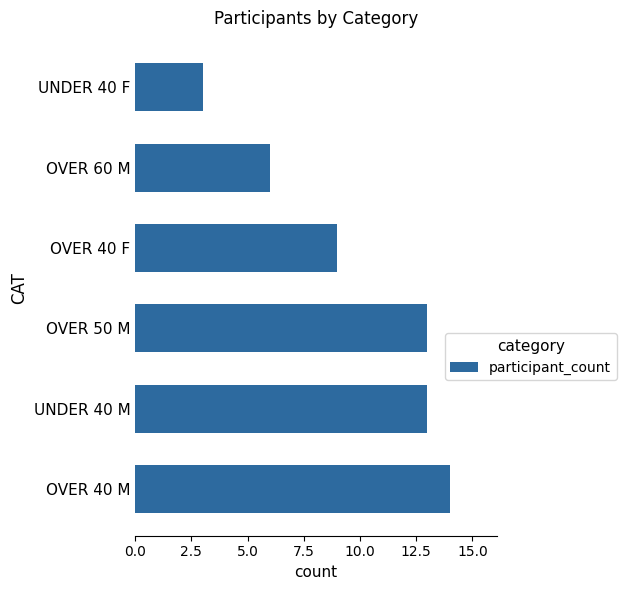

Which category has the lowest value across all series?

UNDER 40 F